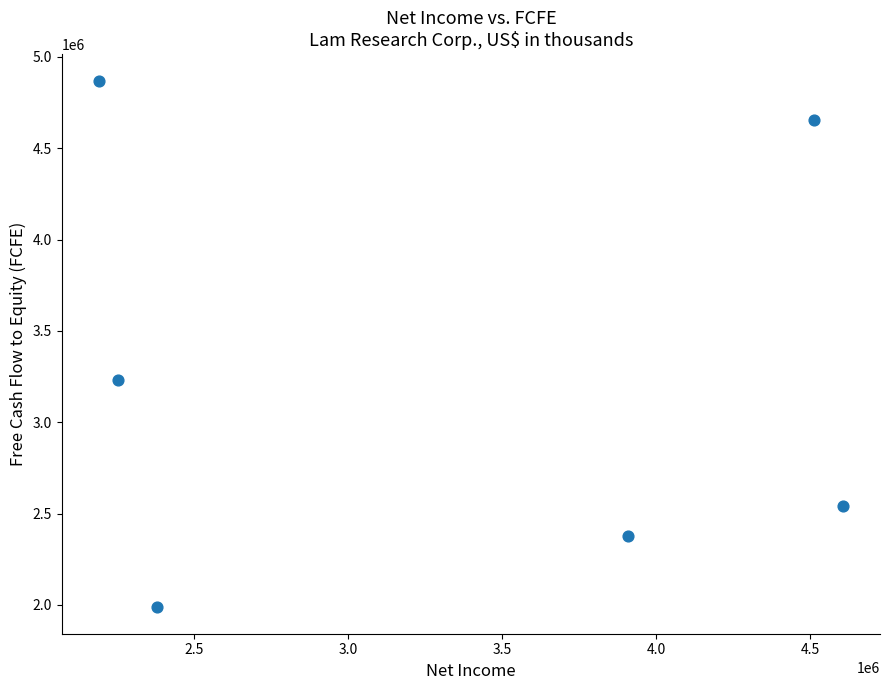

What Y value in the scatter plot is closest to 3428011?

3230326